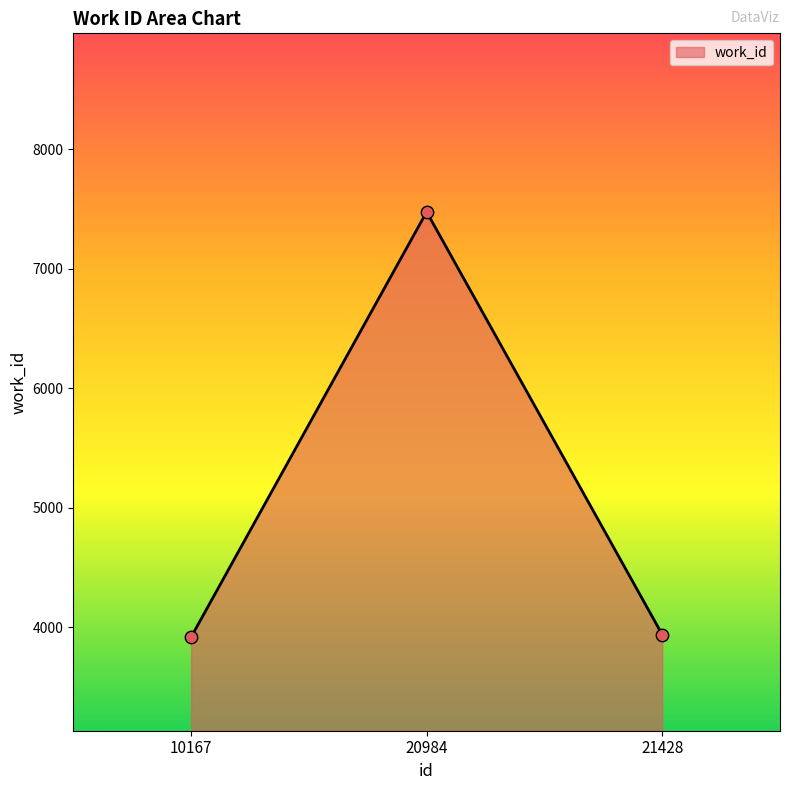

What is the change in value from 20984 to 21428?

-3538